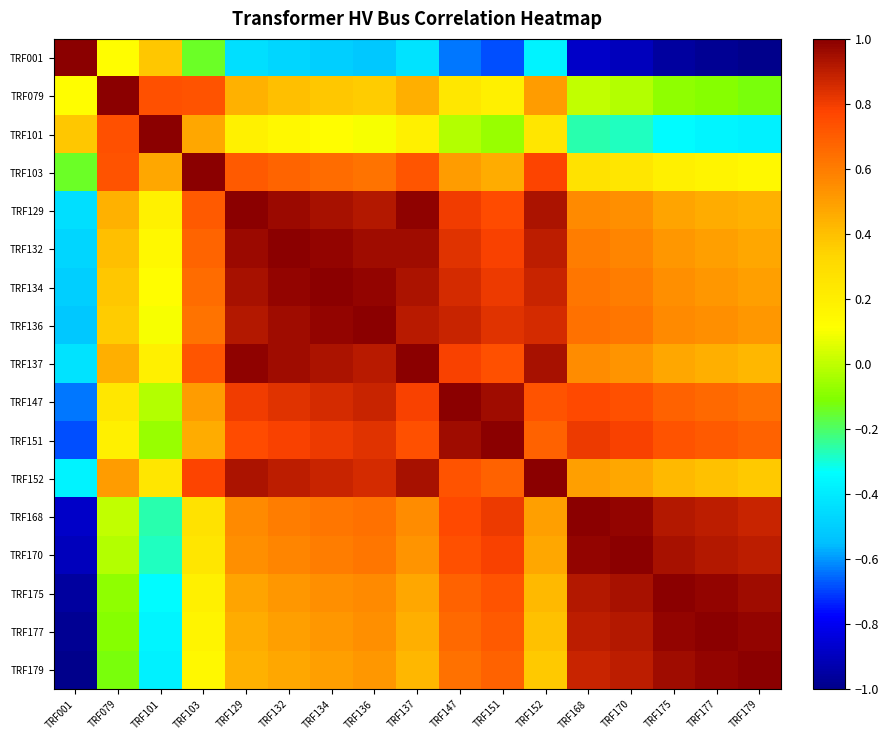

Rank the series by their maximum value, from highest to lowest.

TRF001, TRF079, TRF101, TRF103, TRF129, TRF132, TRF134, TRF136, TRF137, TRF147, TRF151, TRF152, TRF168, TRF170, TRF175, TRF177, TRF179